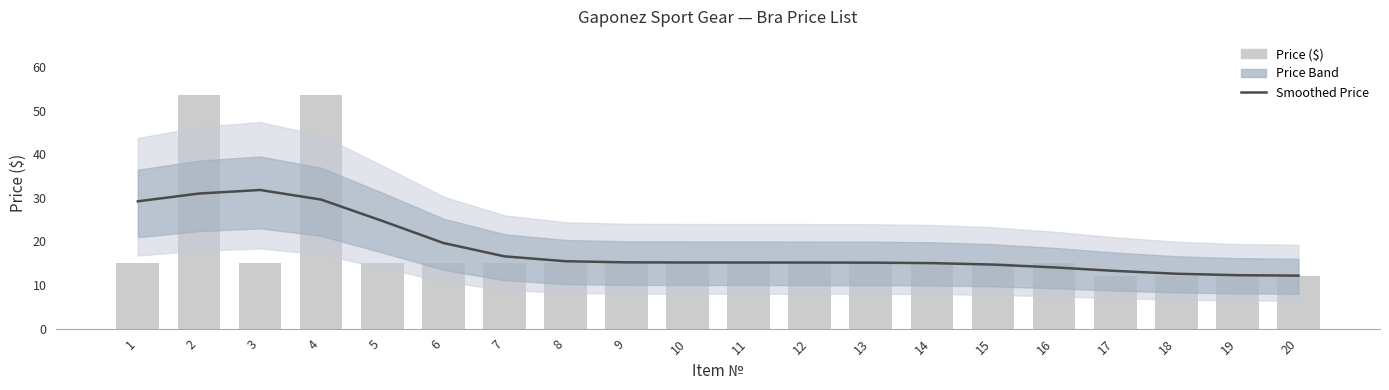

Is it true that Smoothed Price equals 12.3 at 19?

True